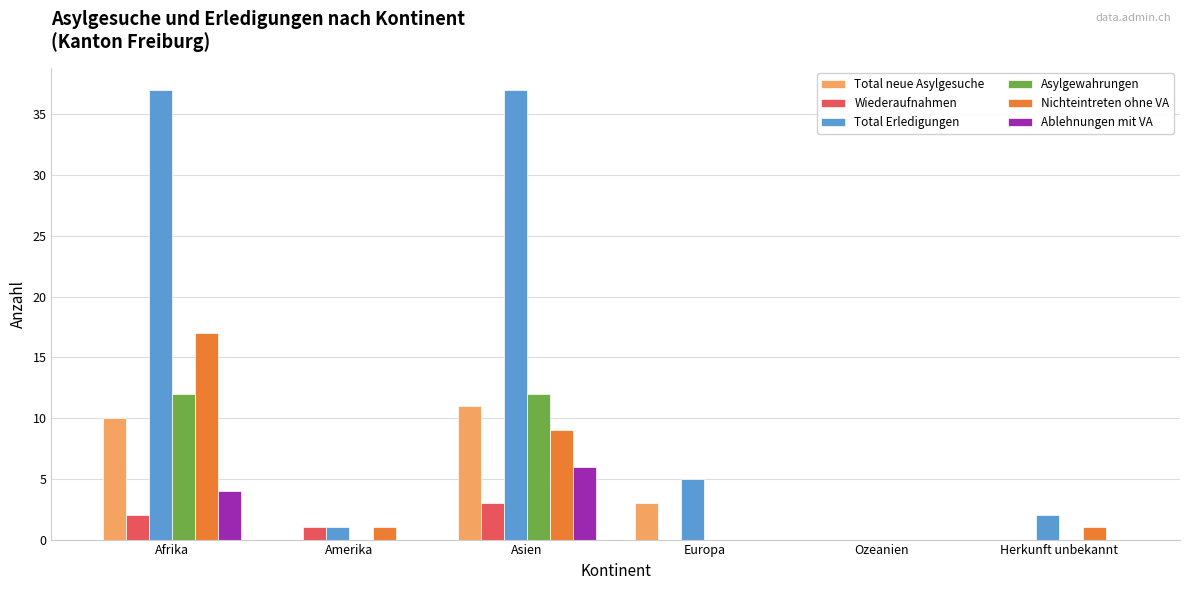

How many data points does each series have?

6